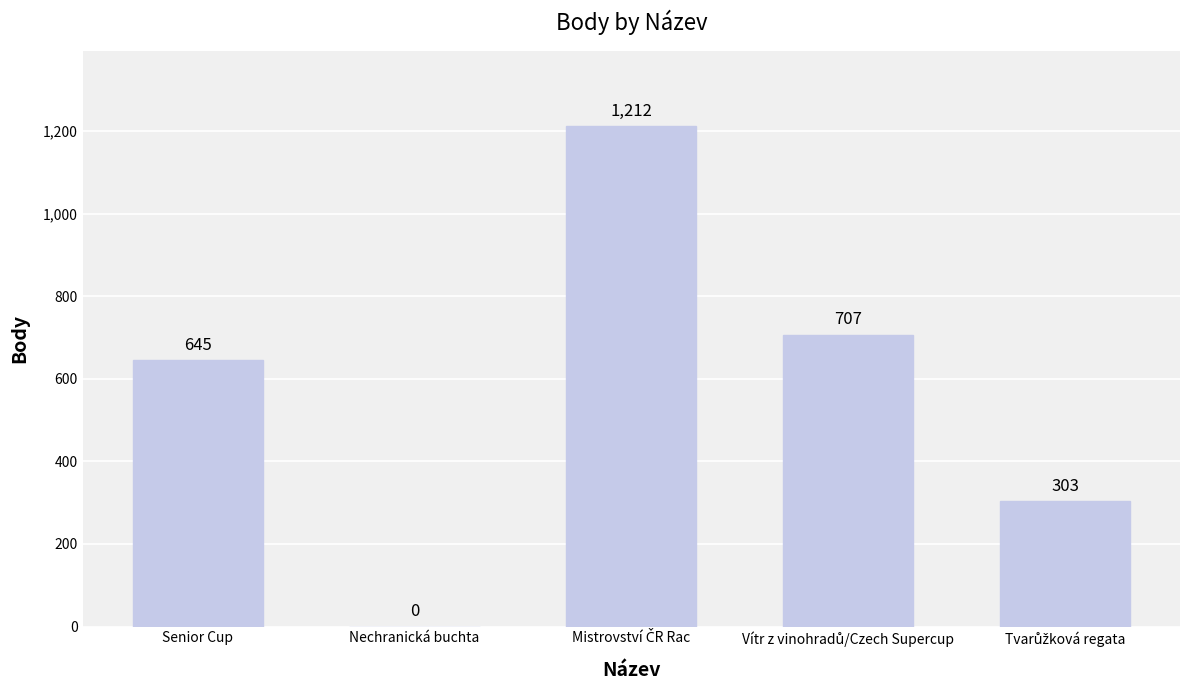

At which label is the value closest to 606?

Senior Cup